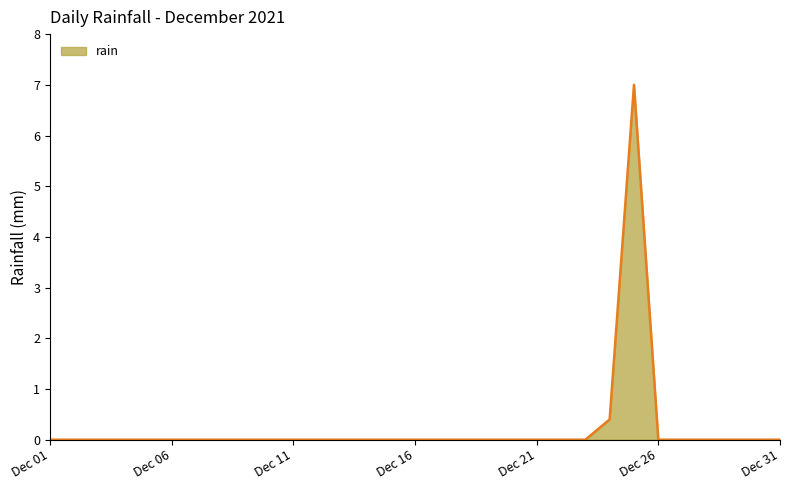

What is the maximum value shown in the chart?

7.0